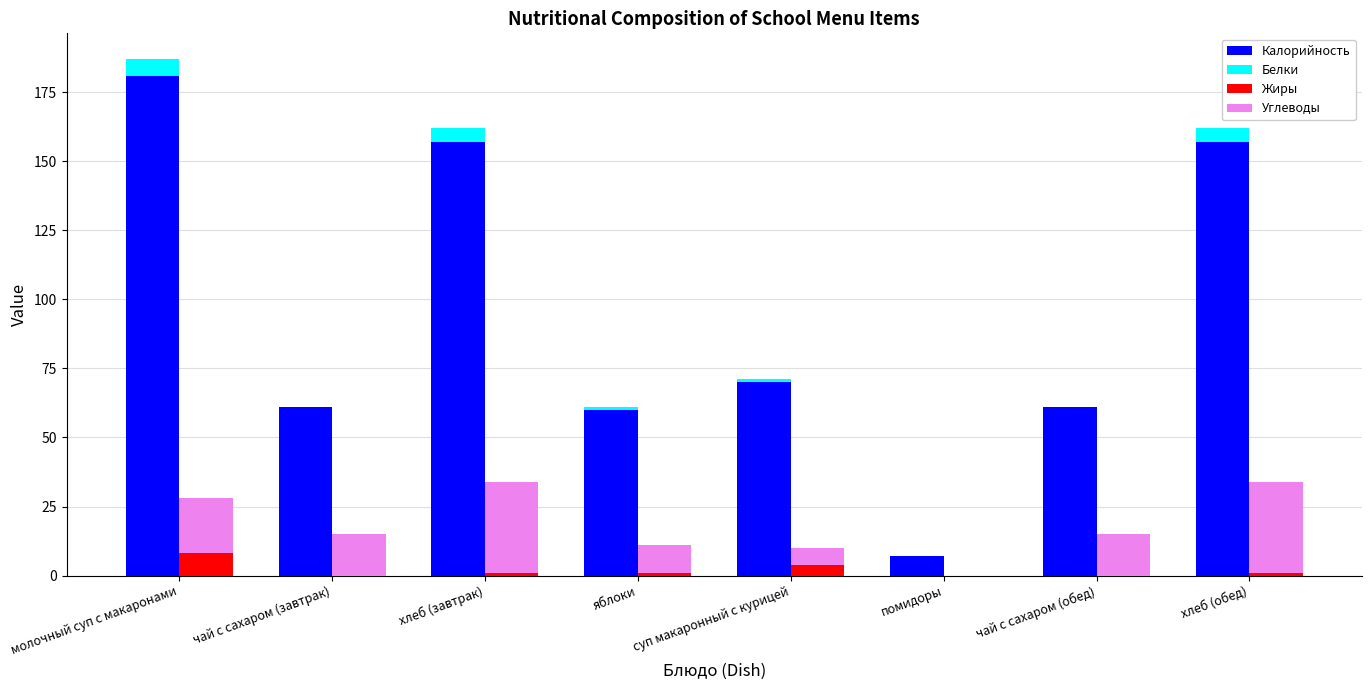

What is the greatest value displayed?

181